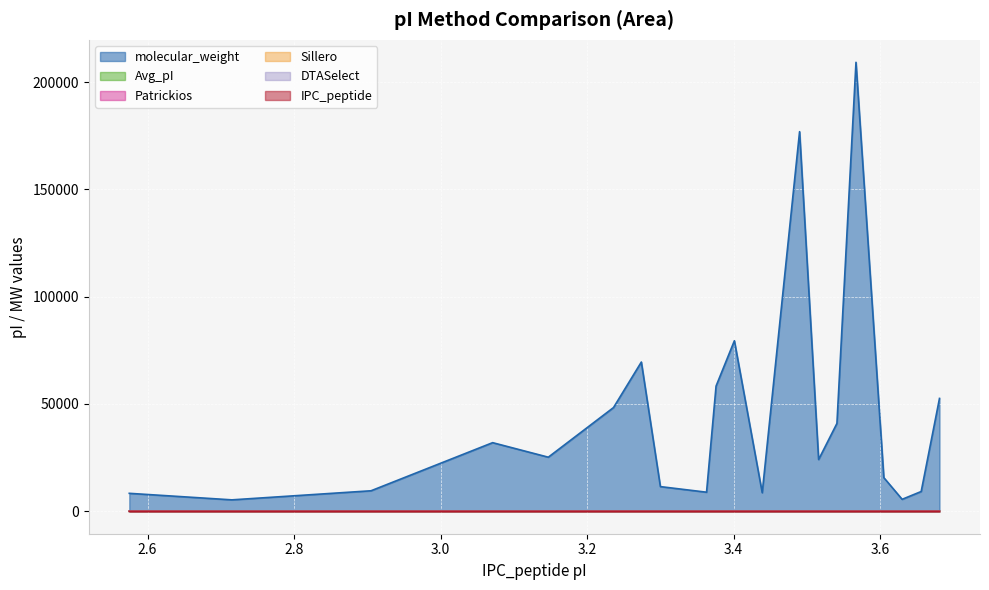

Does the chart display data point markers on the line(s)?

No